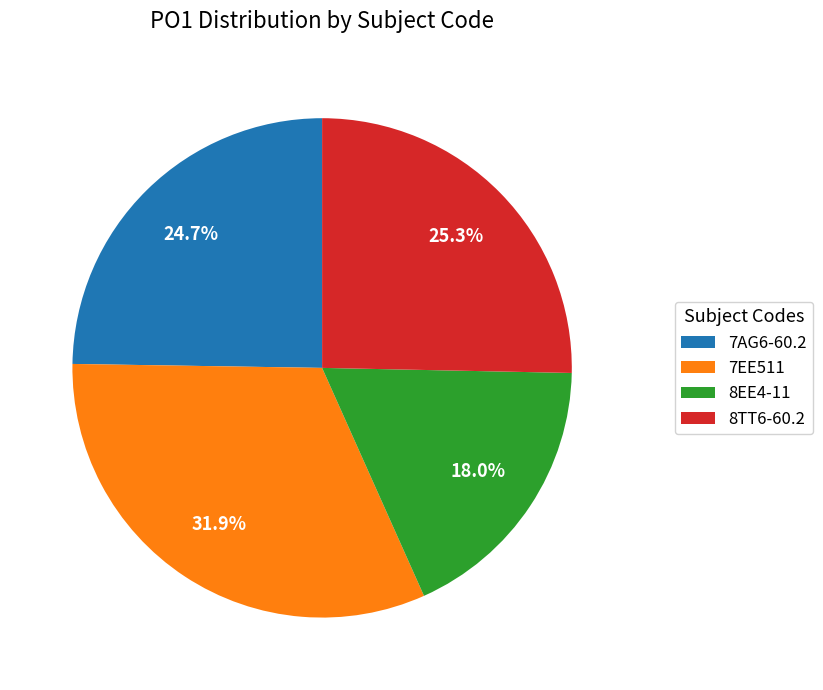

To the nearest percent, what is the combined percentage of 8TT6-60.2 and 7EE511?

57%